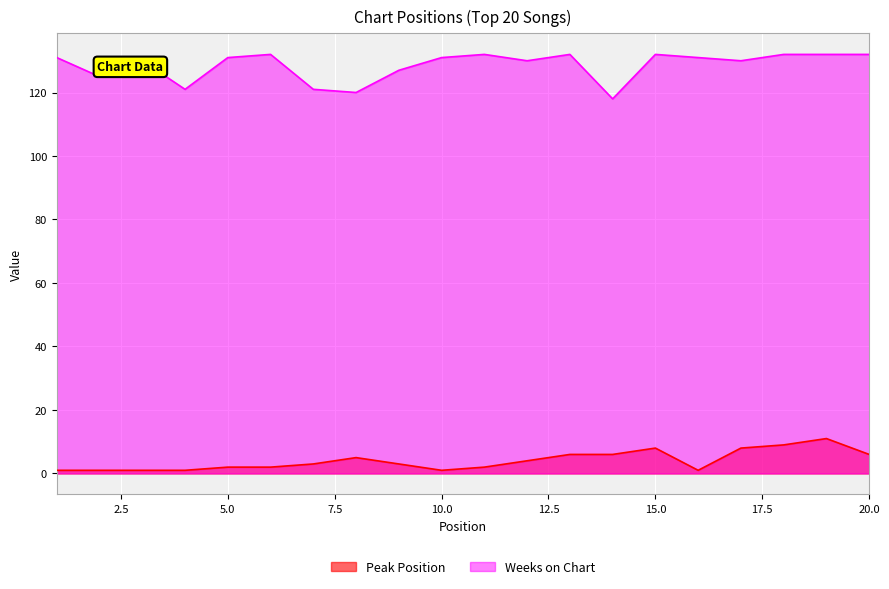

How many Peak Position values are between 1 and 6?

16